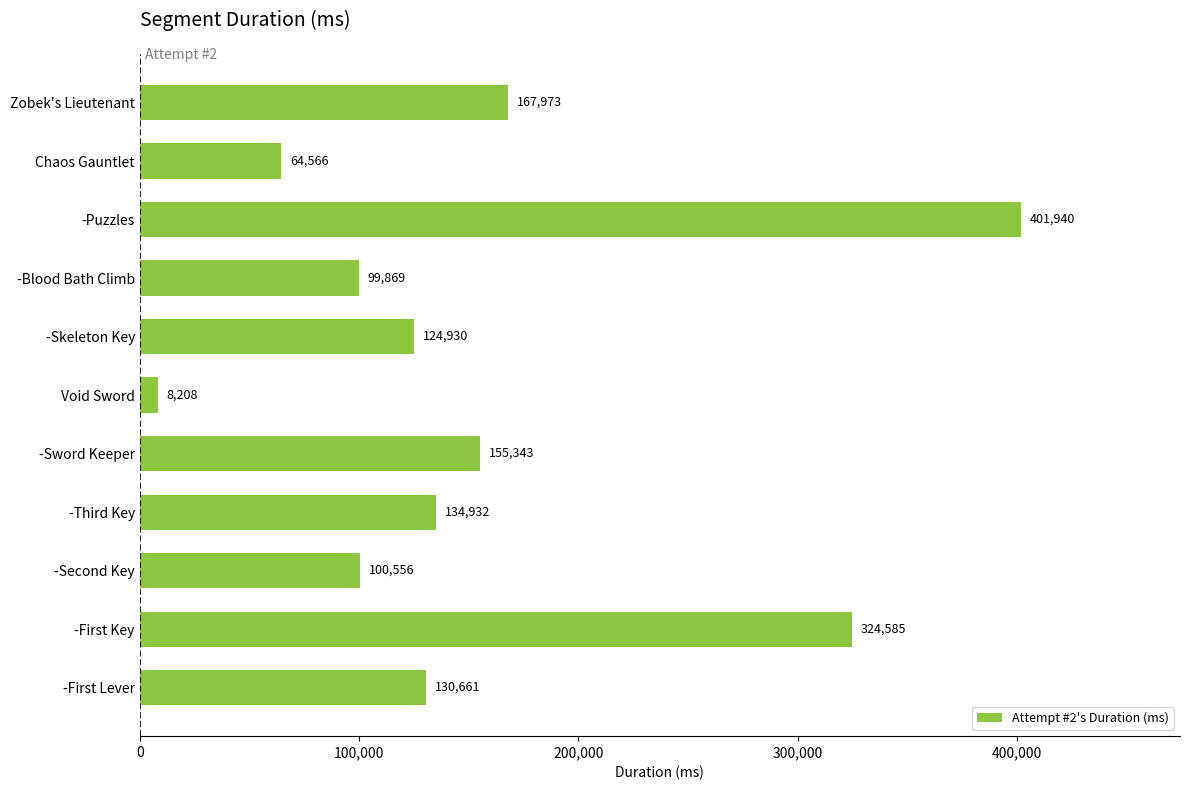

Between -Second Key and Chaos Gauntlet, which is larger?

-Second Key